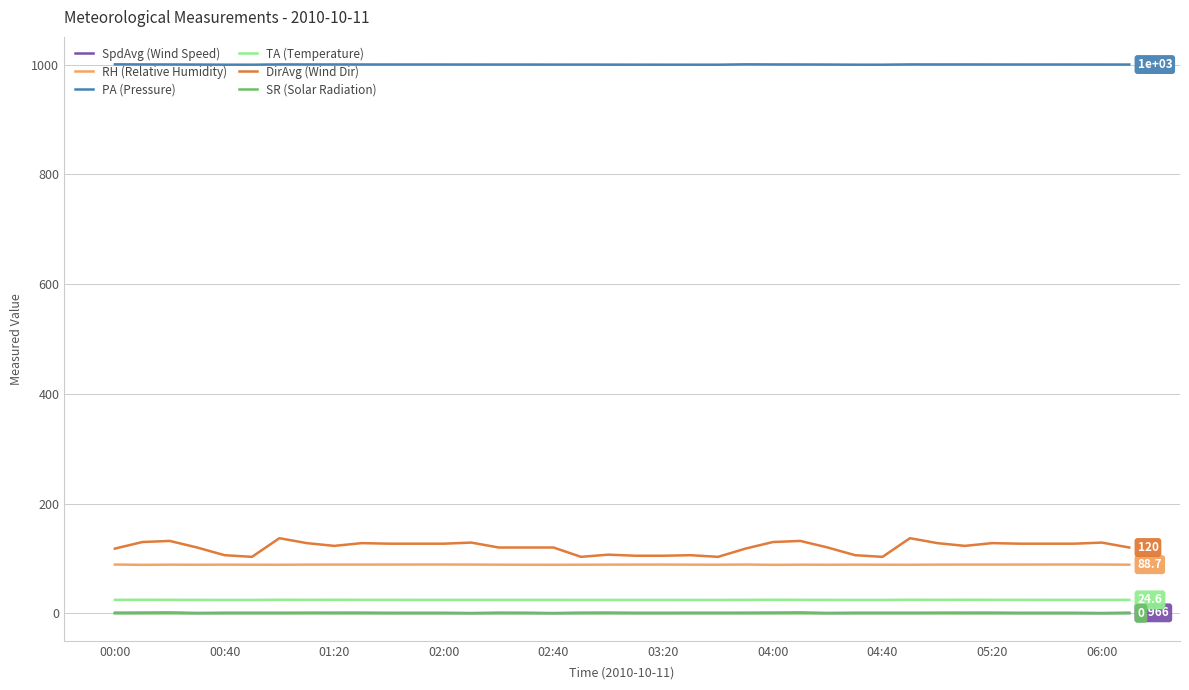

Which series has the largest total across all categories?

PA (Pressure)